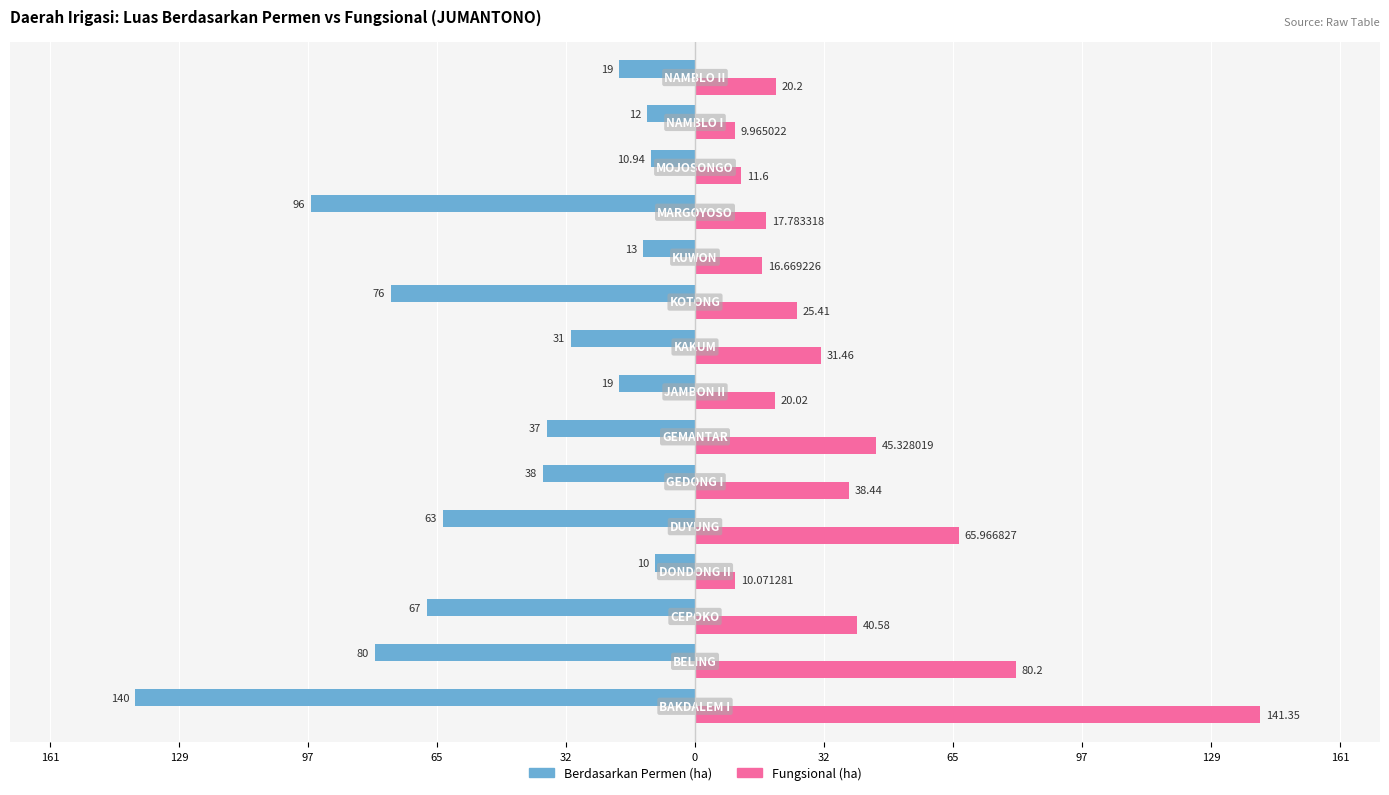

What are all the series names shown in the legend?

Berdasarkan Permen (ha), Fungsional (ha)